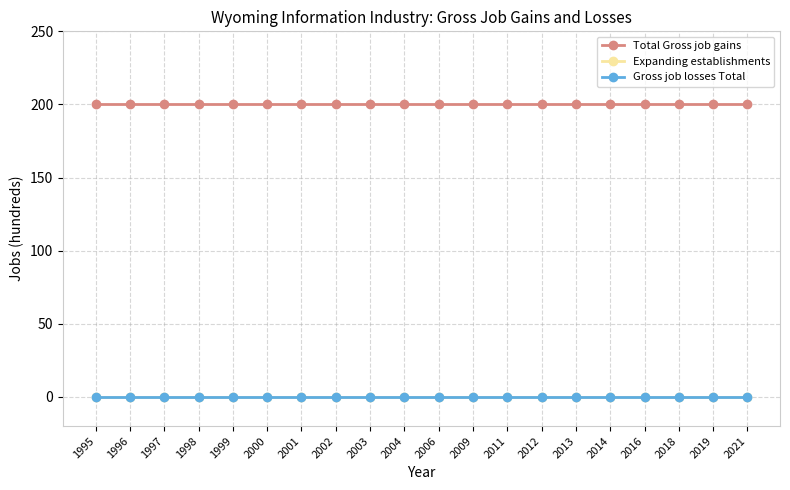

Is this an area chart (filled region under the line)?

No